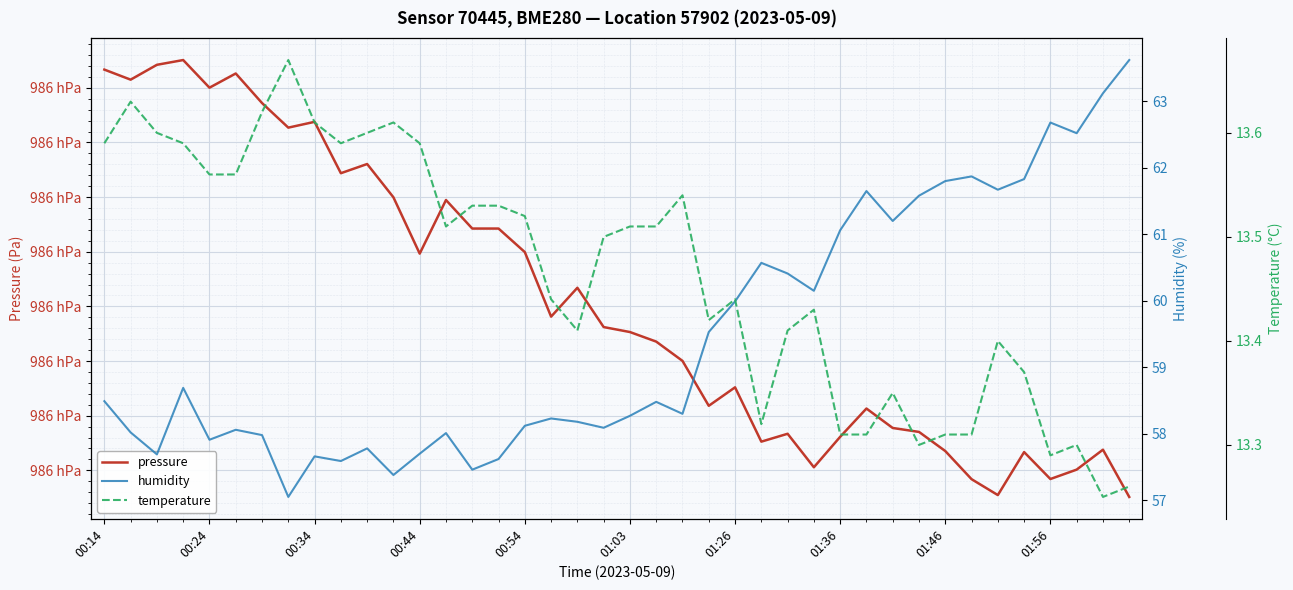

True or false: temperature has a value of 13.3 at 29.

True